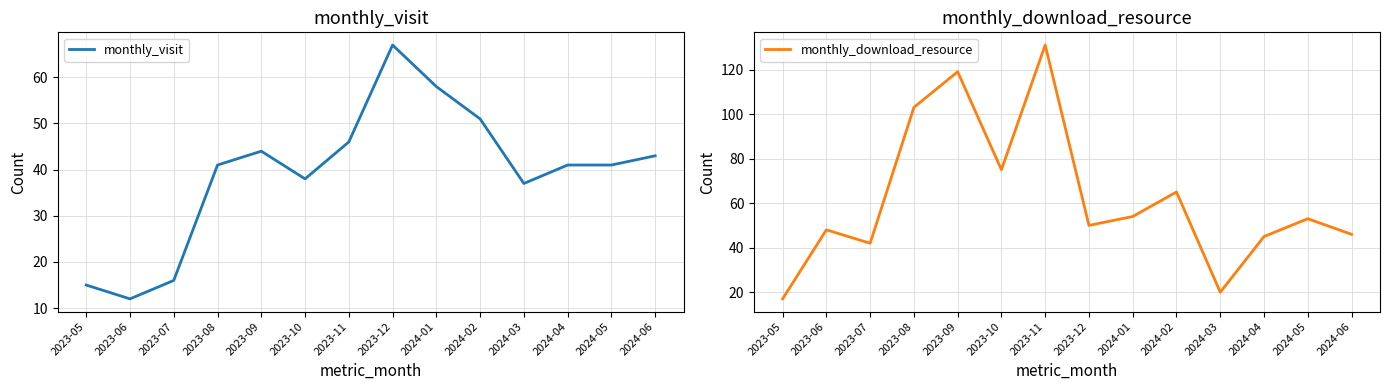

Which series changed the most between 2024-05 and 2024-06?

monthly_download_resource